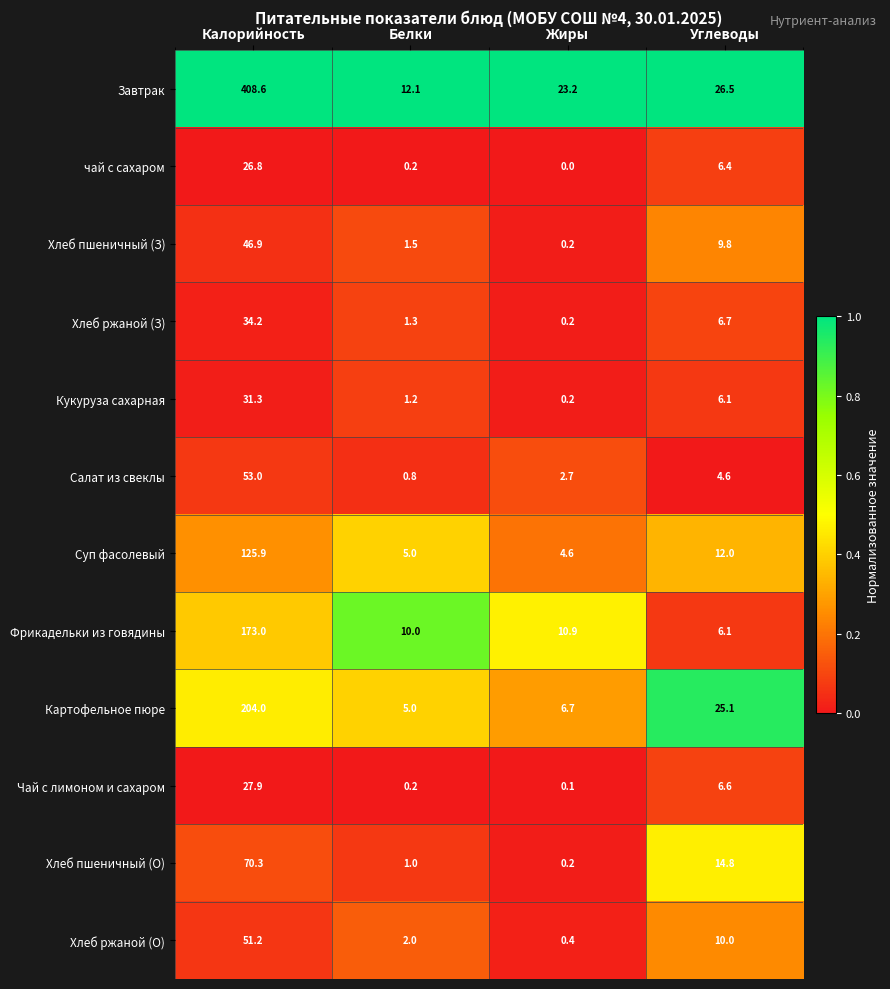

List the labels in order of чай с сахаром value, smallest first.

Жиры, Белки, Углеводы, Калорийность